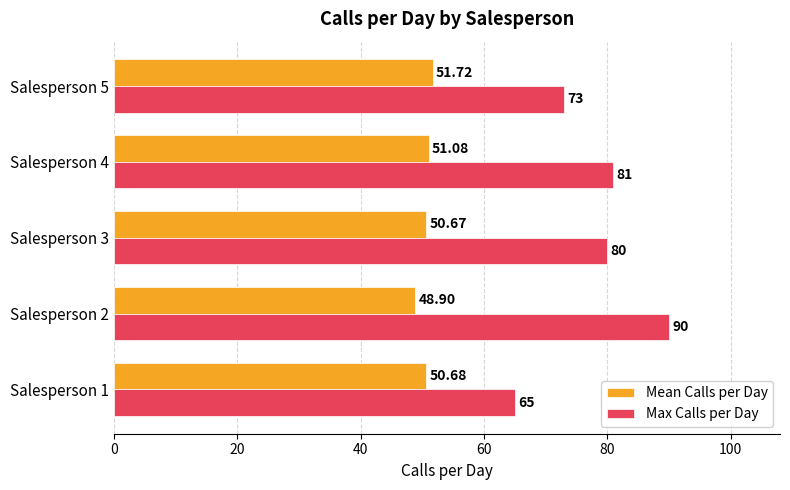

Is the value of Mean Calls per Day at Salesperson 3 greater than the value of Max Calls per Day at Salesperson 3?

No